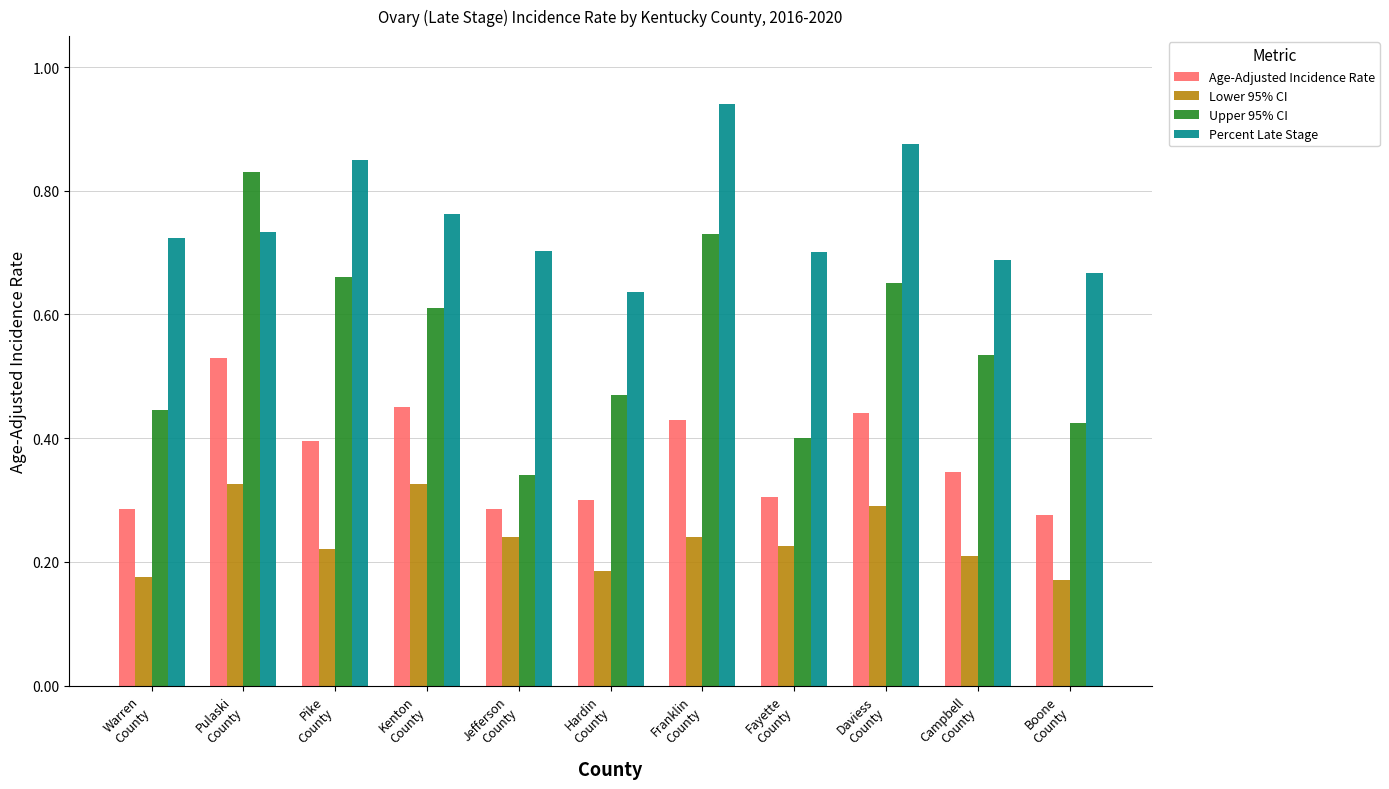

Which series has the widest spread of values?

Upper 95% CI